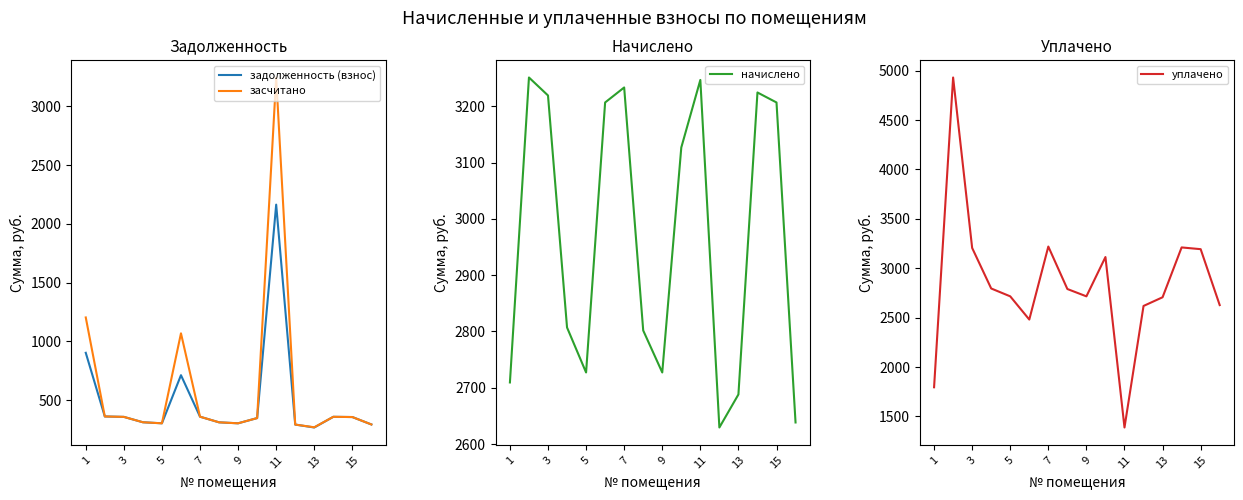

What is the maximum value for засчитано?

3246.8